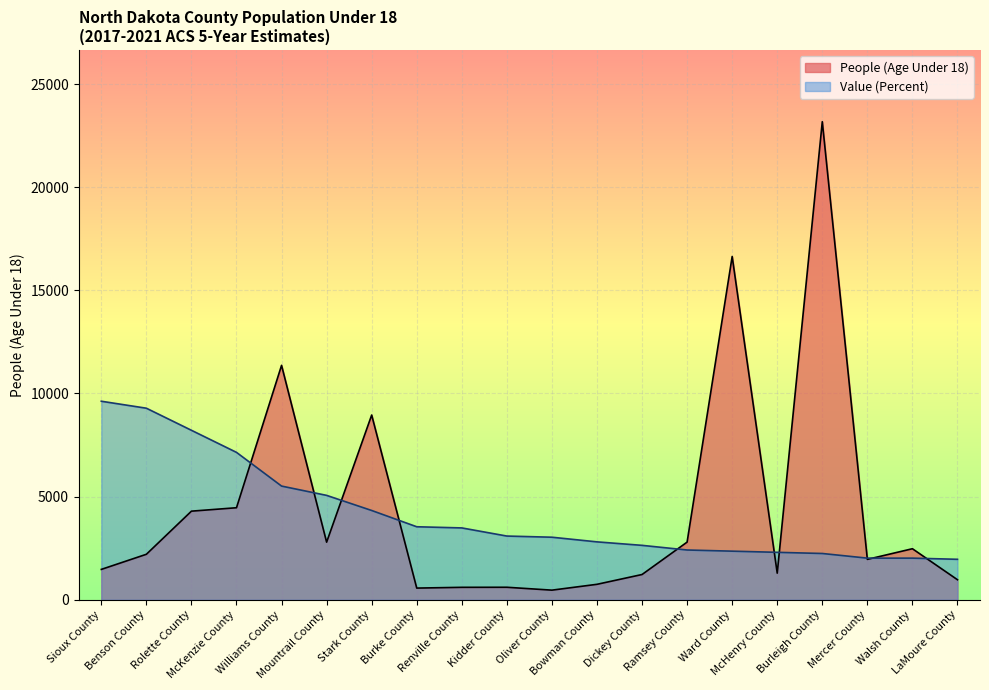

Is it true that Value (Percent) equals 2873.1 at Walsh County?

False